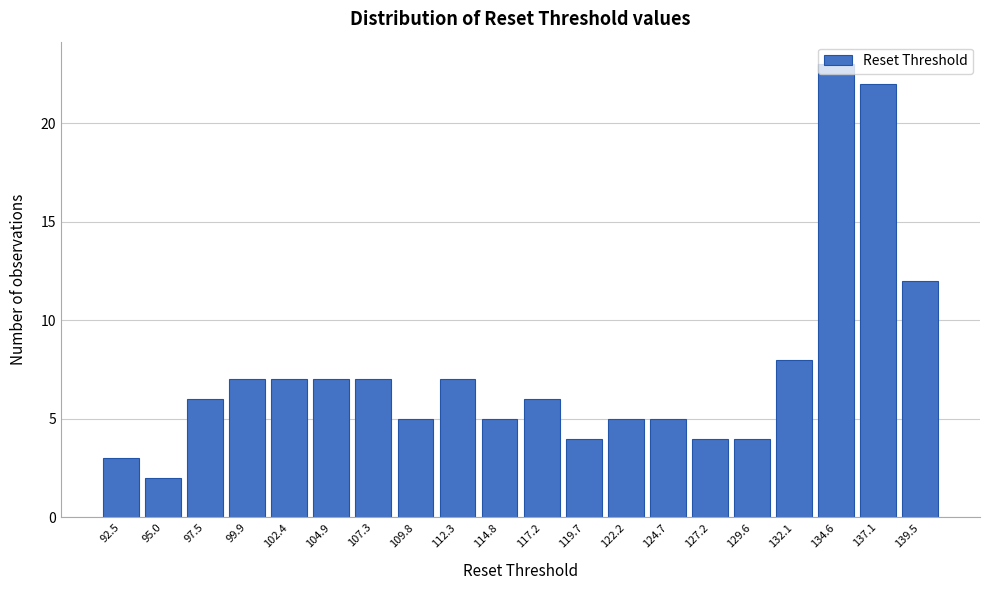

What is the value of the 17th bar from the left?

8